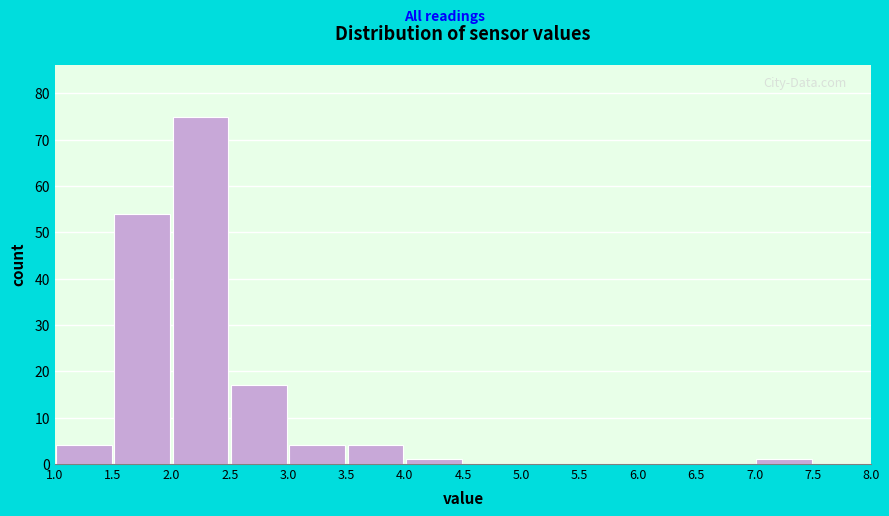

Reading left to right, list every bar in this chart as the range it spans on the x-axis followed by its height. The values are not printed on the chart, so give them approximately, as read against the axis.

1.0 to 1.5: 4
1.5 to 2.0: 54
2.0 to 2.5: 75
2.5 to 3.0: 17
3.0 to 3.5: 4
3.5 to 4.0: 4
4.0 to 4.5: 1
4.5 to 5.0: 0
5.0 to 5.5: 0
5.5 to 6.0: 0
6.0 to 6.5: 0
6.5 to 7.0: 0
7.0 to 7.5: 1
7.5 to 8.0: 0